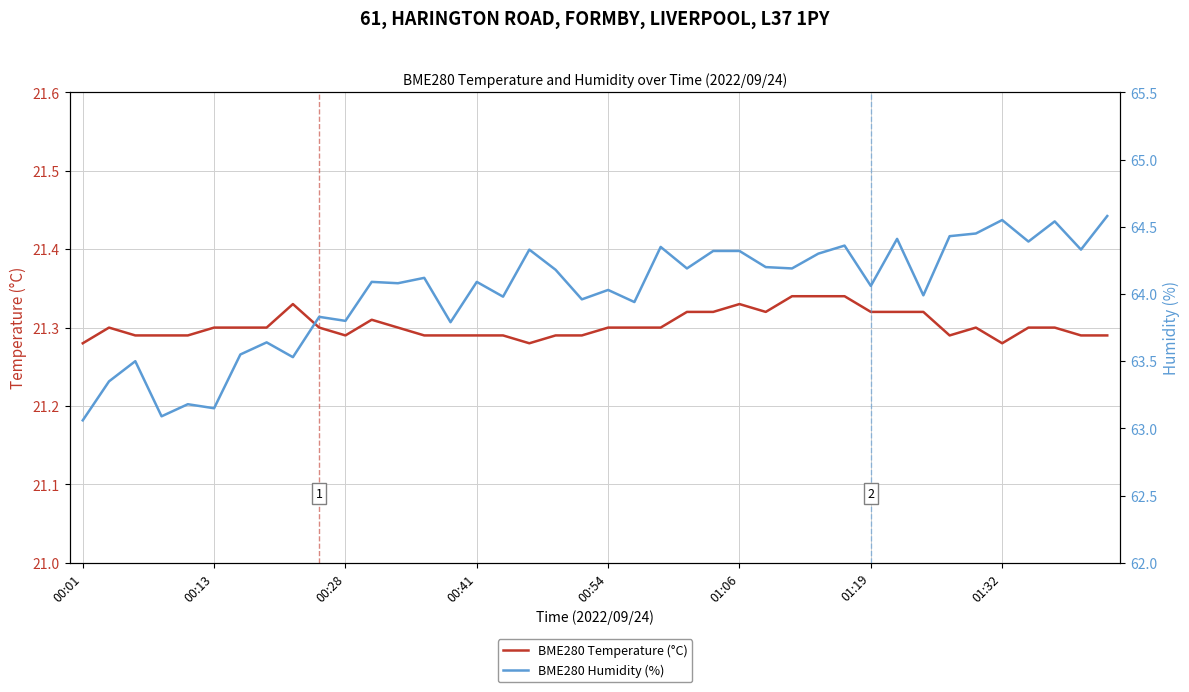

Count the number of categories in the chart.

40